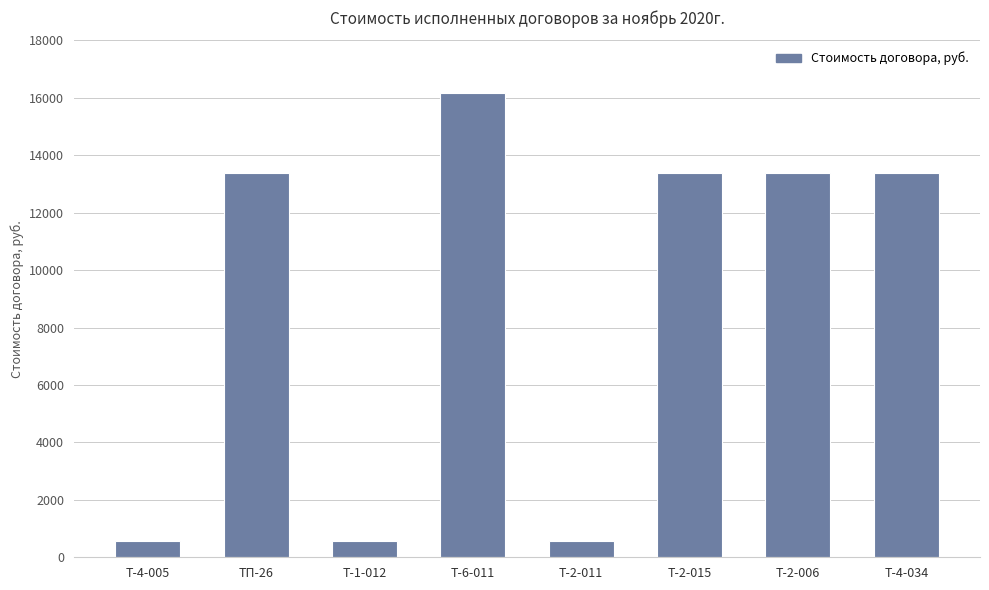

Between Т-4-005 and Т-2-006, which is larger?

Т-2-006